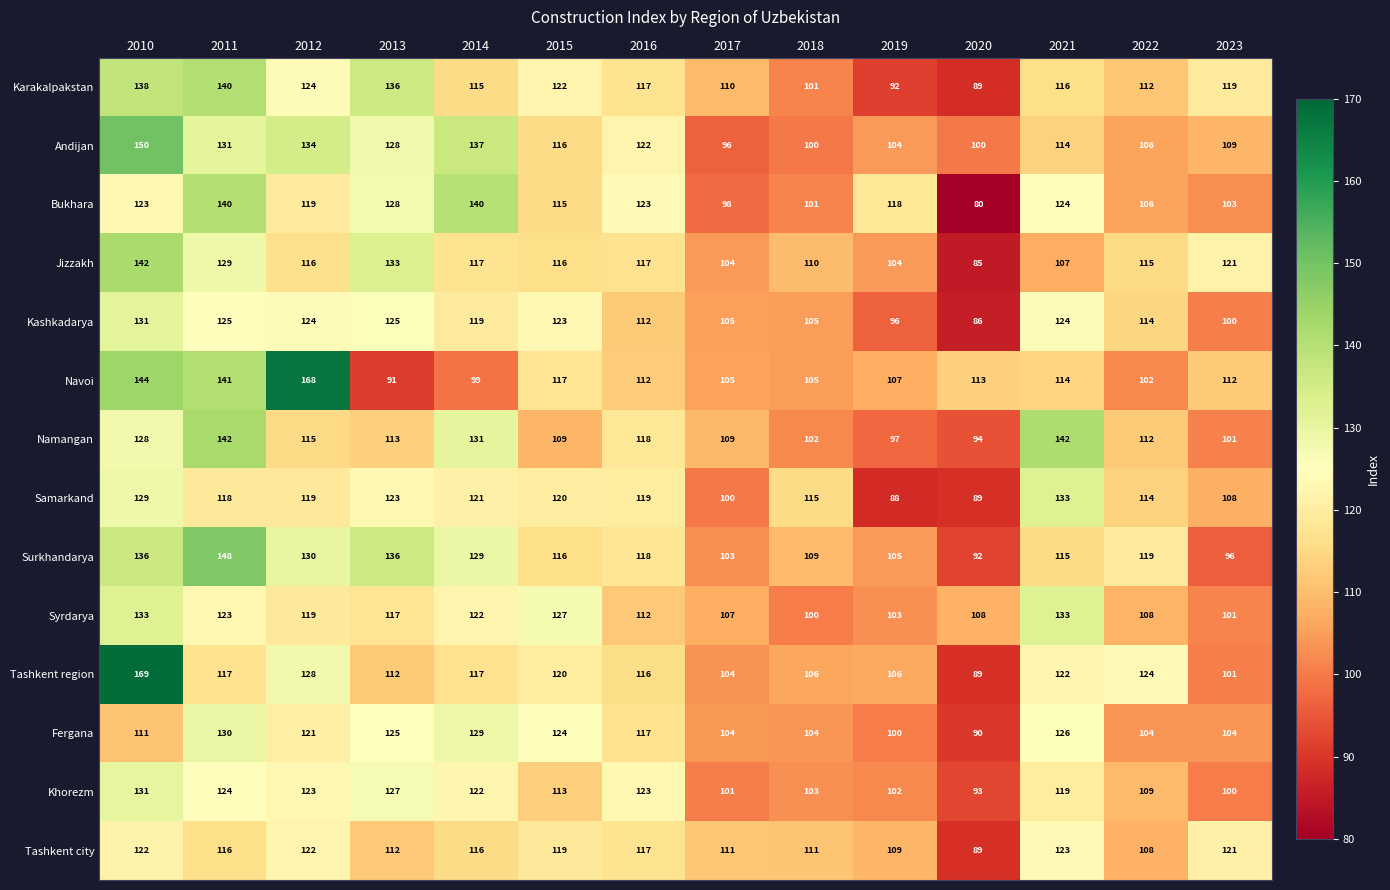

Which series has the widest spread of values?

Tashkent region